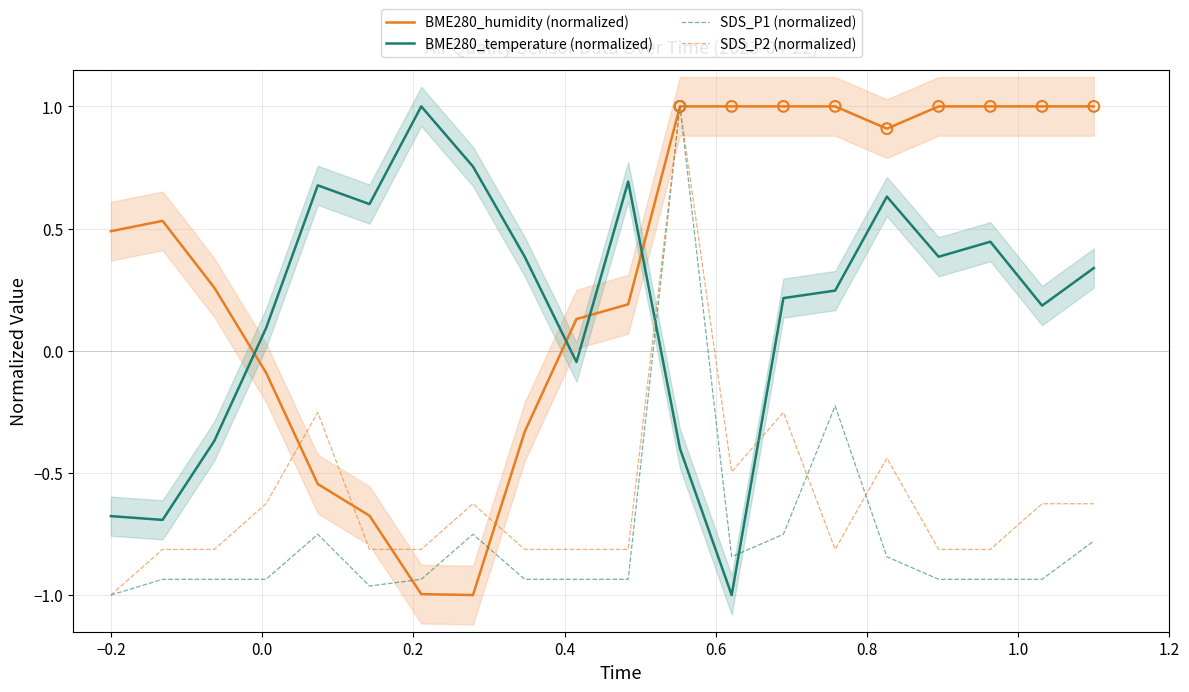

At how many categories does at least one series exceed 0?

20